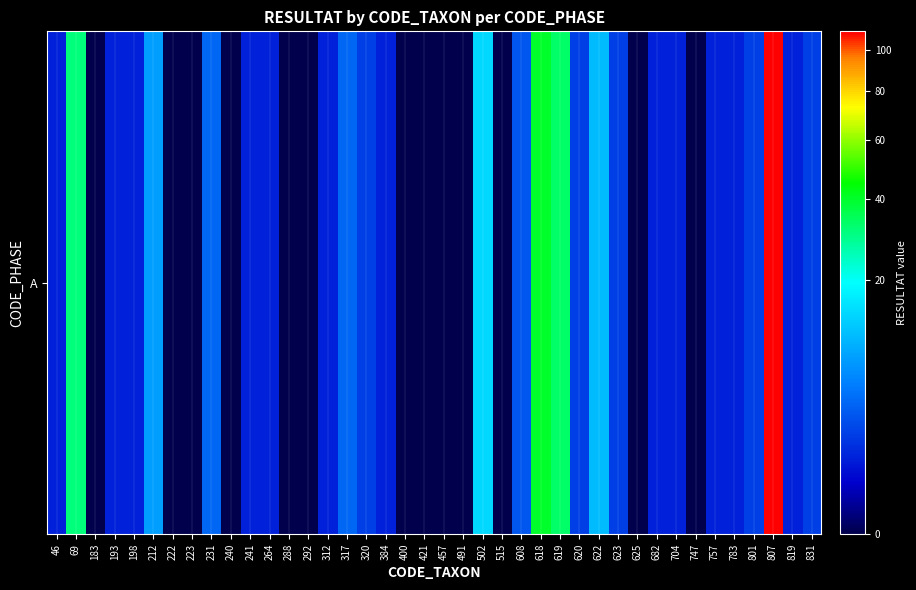

True or false: the data shows 110 at 807.

True